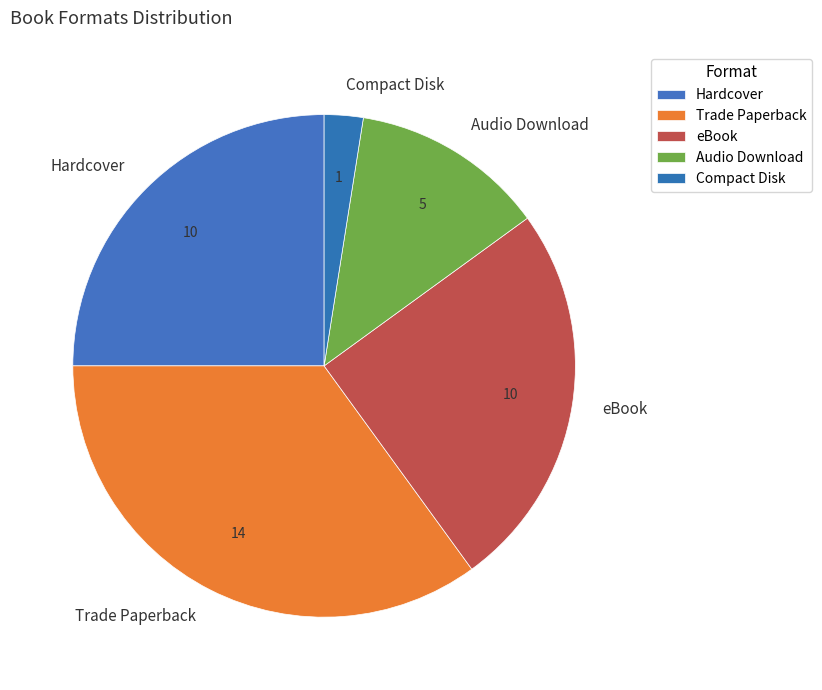

Which slice is the smallest?

Compact Disk